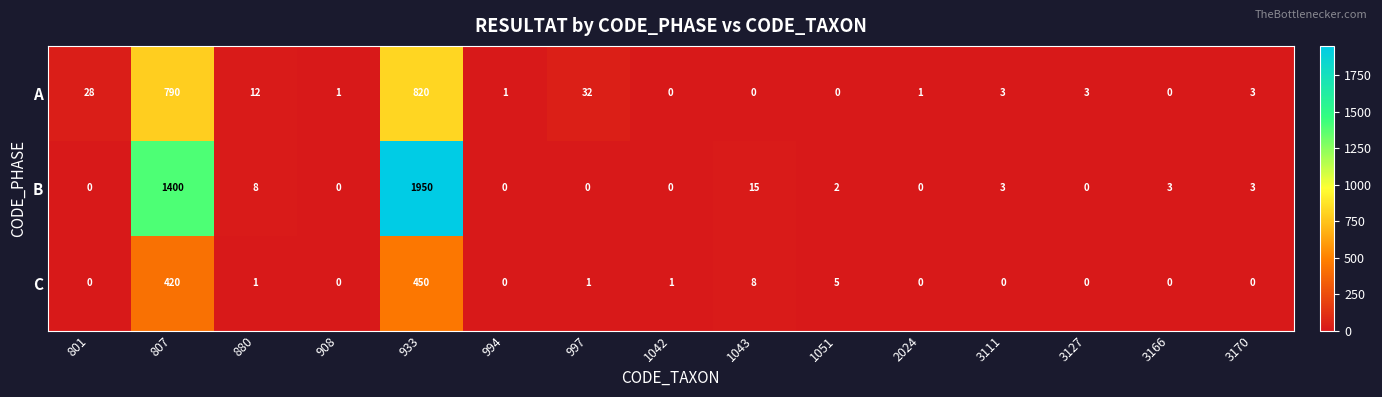

How many categories are shown in the chart?

15